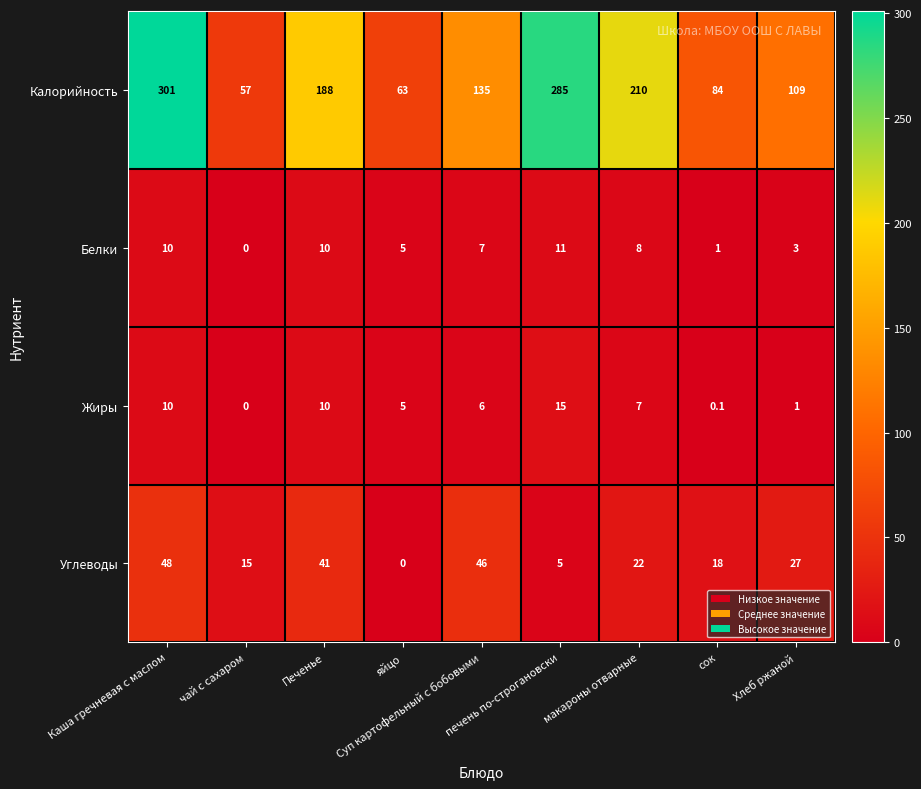

At how many categories does at least one series exceed 41?

9